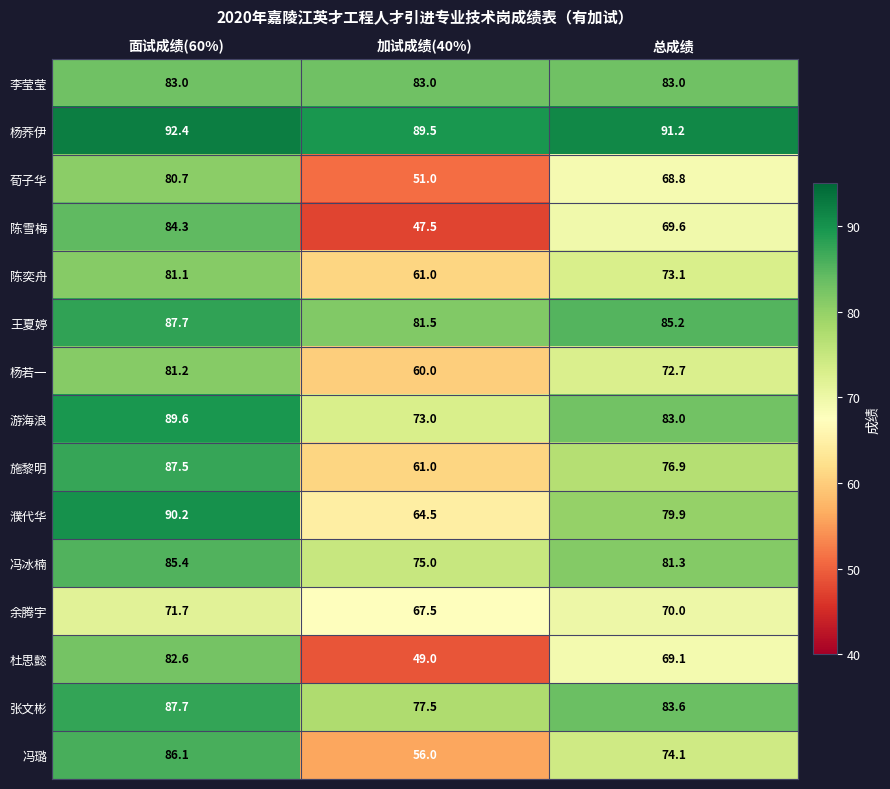

What is the approximate value of 杨荞伊 at 面试成绩(60%)?

92.4